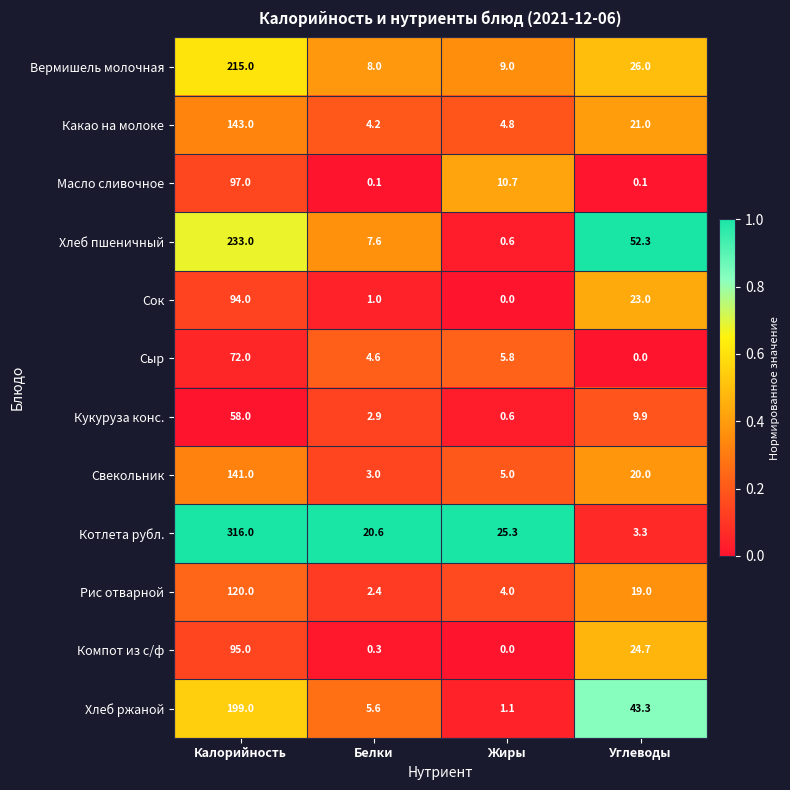

Which series has the largest total across all categories?

Котлета рубл.